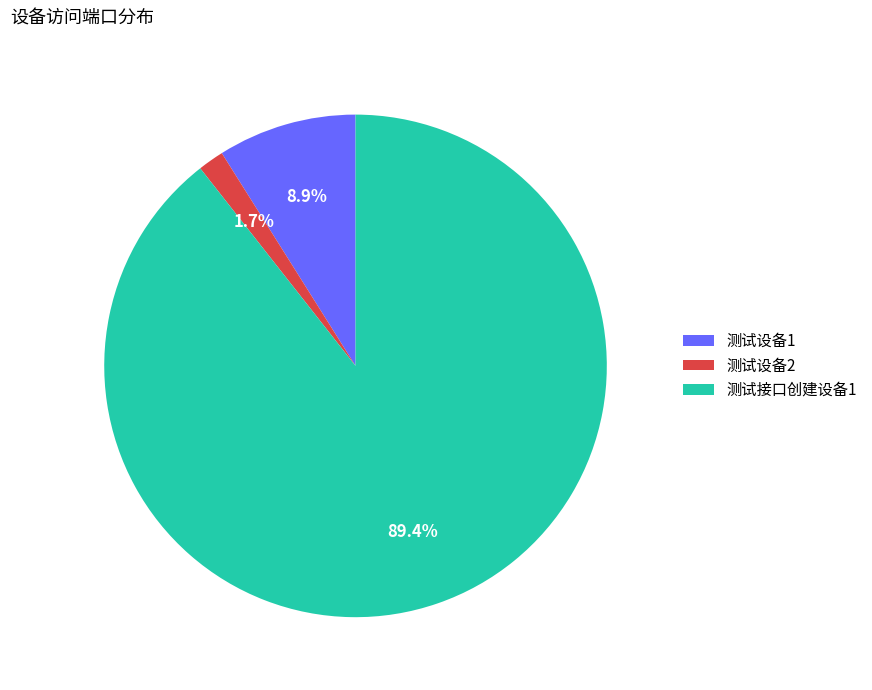

What percentage is the 测试设备2 slice, to the nearest percent?

2%